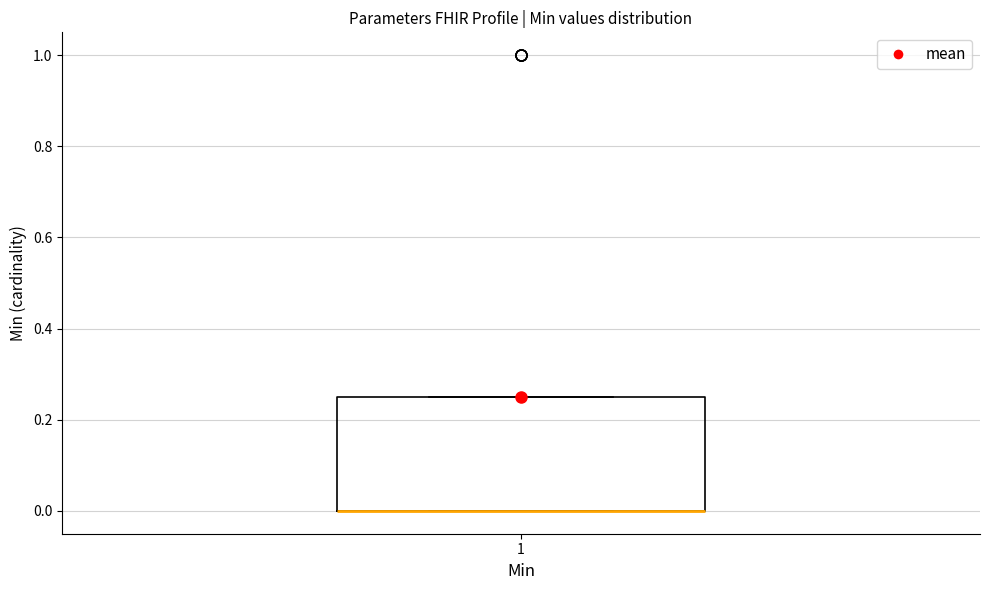

Transcribe this box plot: give where the median line is, the range the box spans, and where the two whiskers end, as read against the y-axis. The values are not printed on the chart, so give them approximately, as read against the axis.

median 0.00 (drawn on the box's lower edge), box 0.00 to 0.26, whiskers 0.00 to 0.26